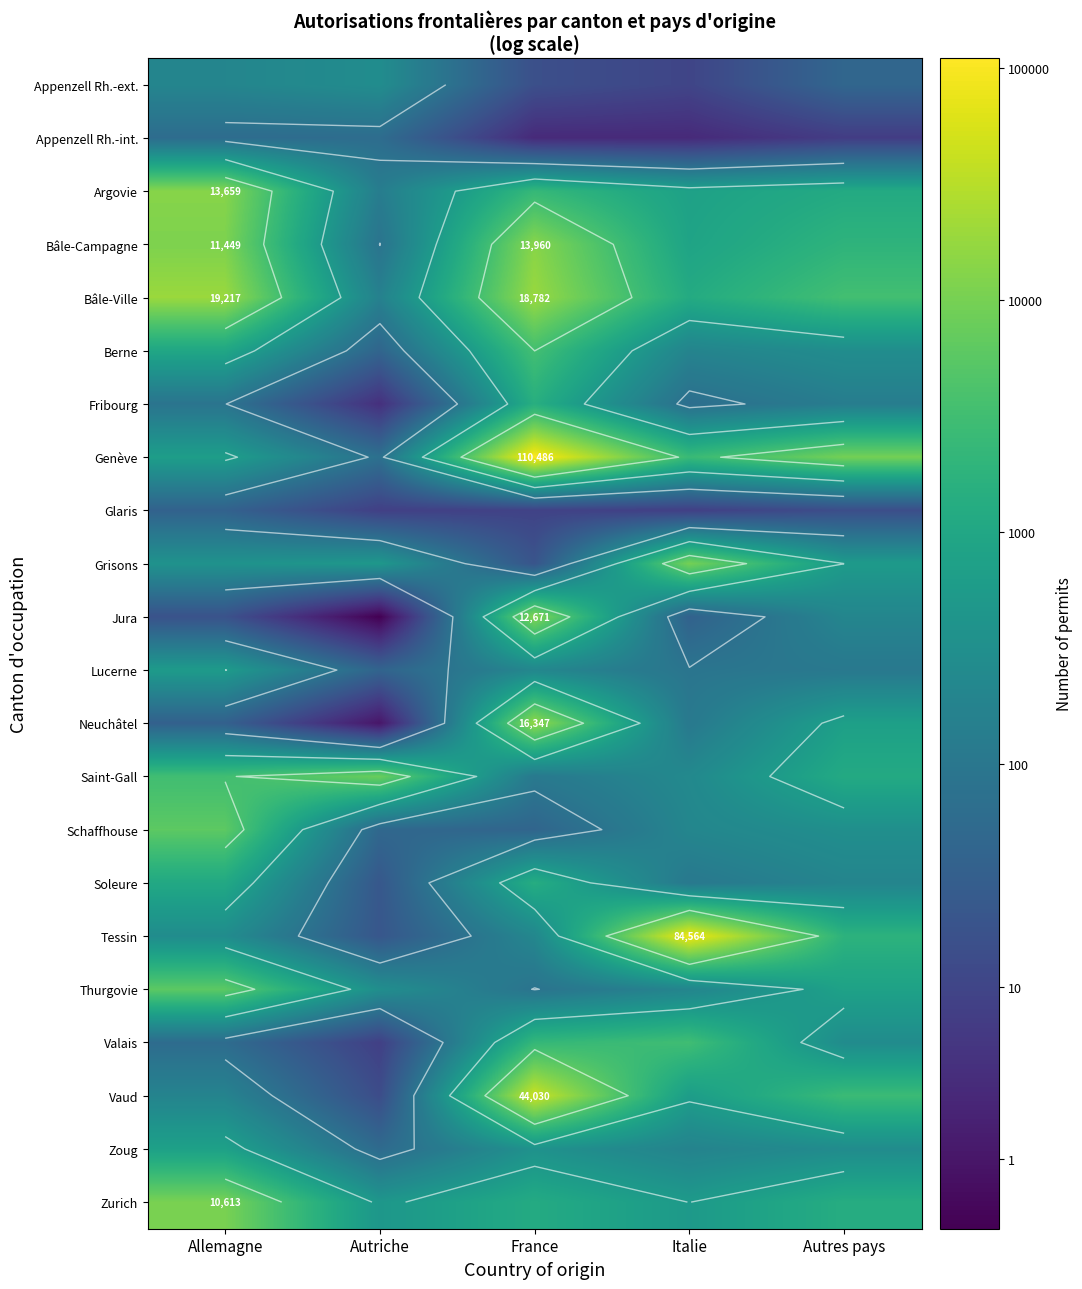

Rank the series at Allemagne from highest to lowest value.

Bâle-Ville, Argovie, Bâle-Campagne, Zurich, Schaffhouse, Thurgovie, Saint-Gall, Soleure, Berne, Zoug, Genève, Lucerne, Grisons, Tessin, Appenzell Rh.-ext., Vaud, Fribourg, Appenzell Rh.-int., Valais, Glaris, Neuchâtel, Jura